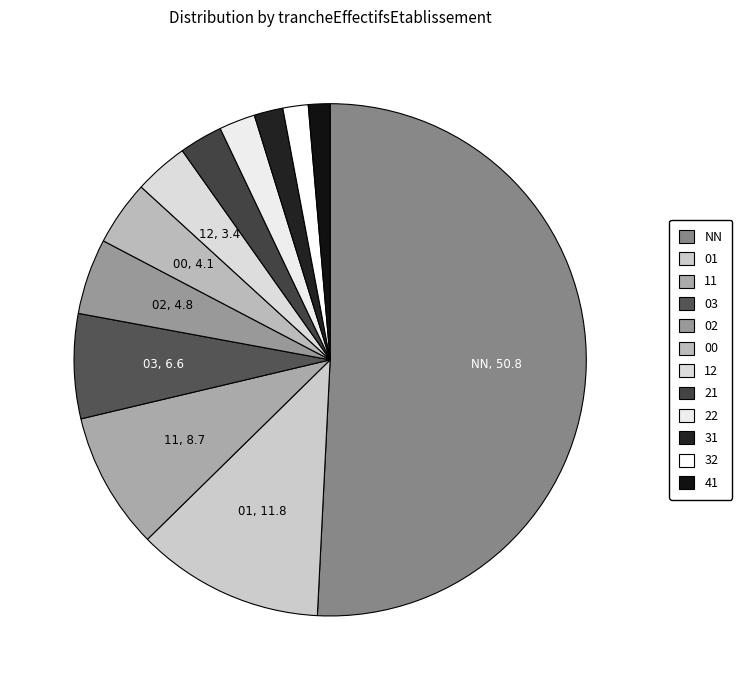

To the nearest percent, what portion does 02 represent?

5%